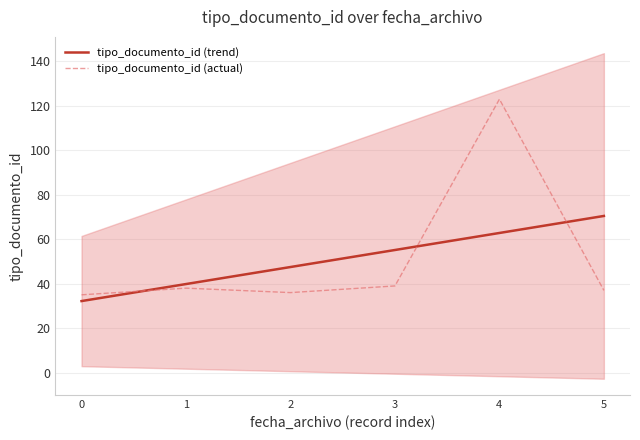

What are all the series names shown in the legend?

tipo_documento_id (trend), tipo_documento_id (actual)